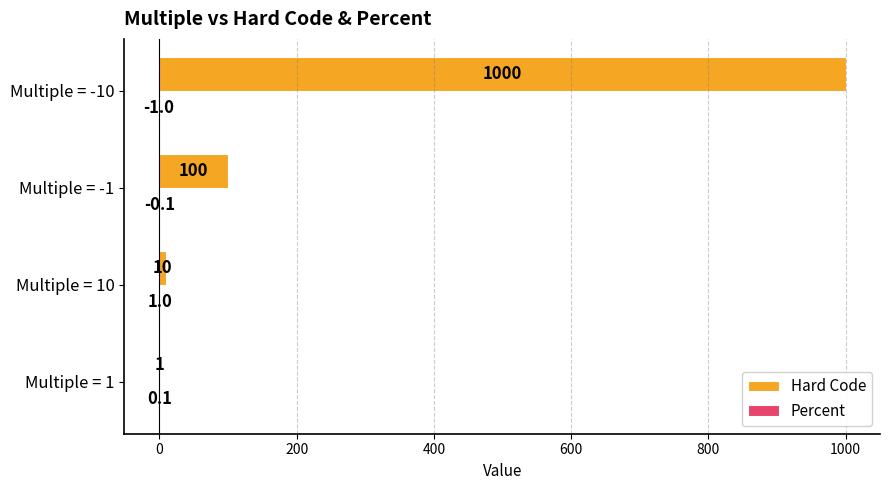

What is the highest value of the Hard Code series?

1000.0